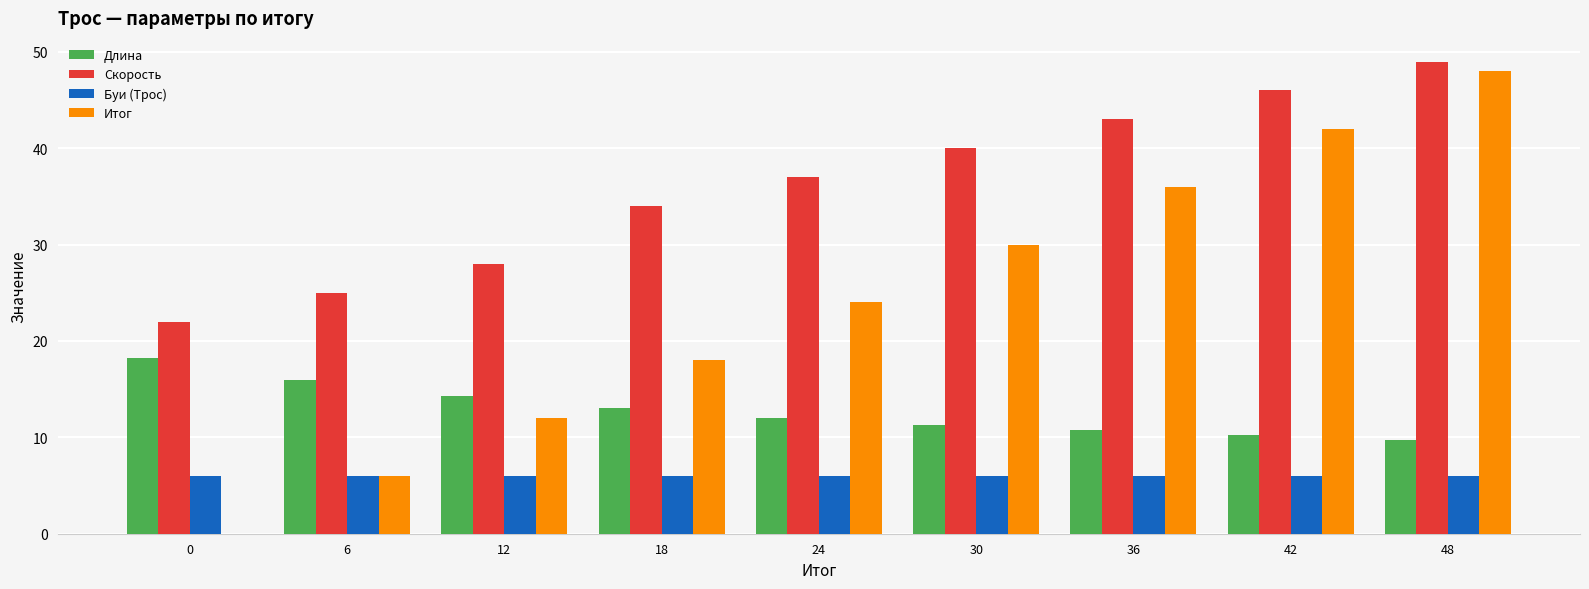

What is the average value of the Скорость series?

36.0